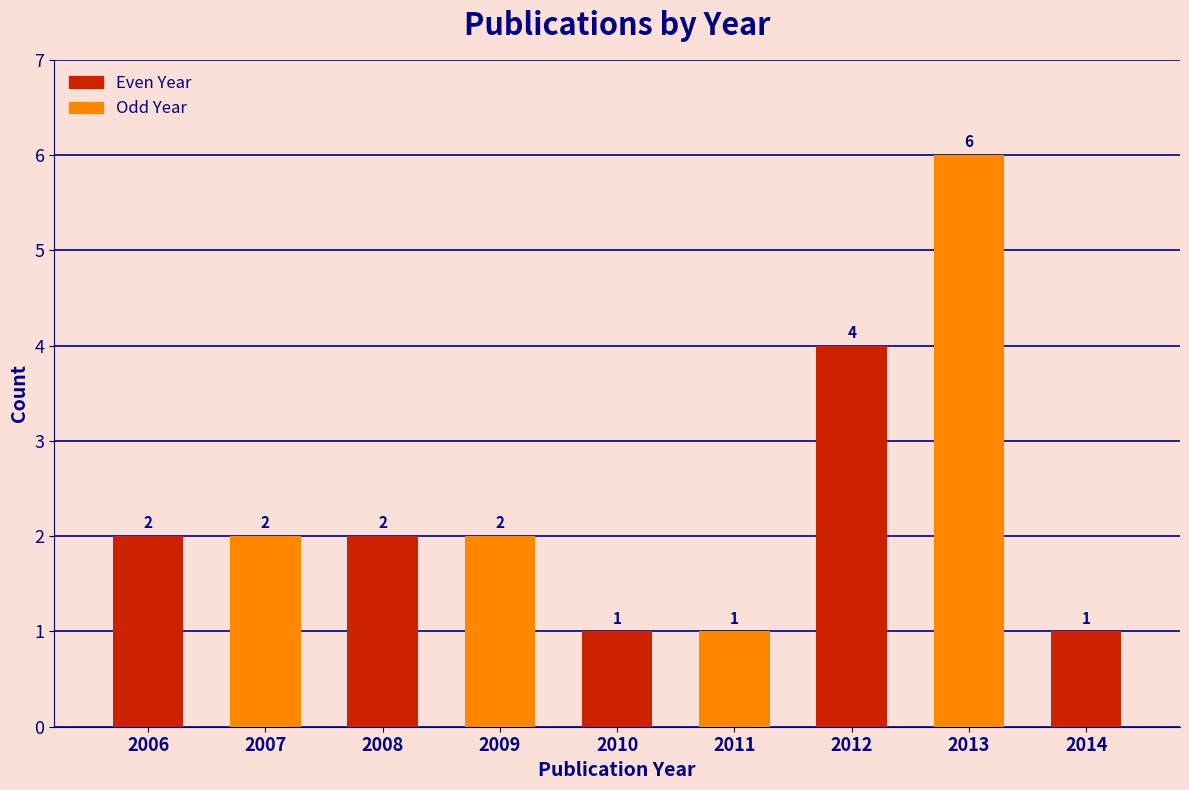

Reading left to right, list all the values displayed in this chart.

2	2	2	2	1	1	4	6	1